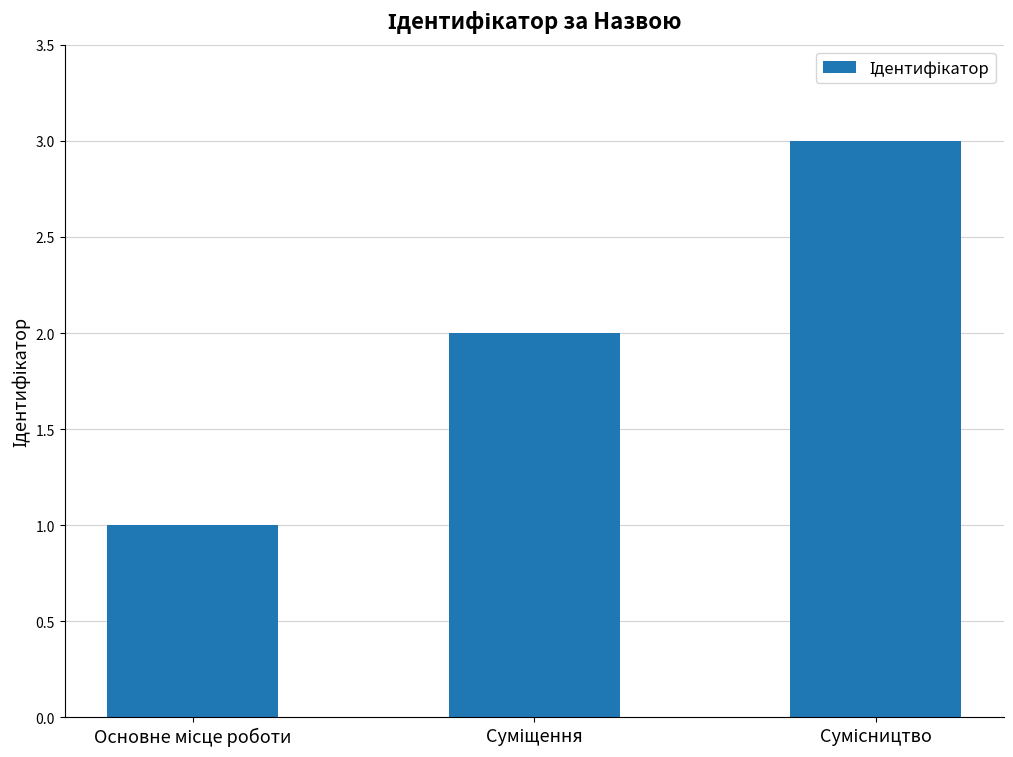

Reading left to right, extract all data points from this chart.

1	2	3